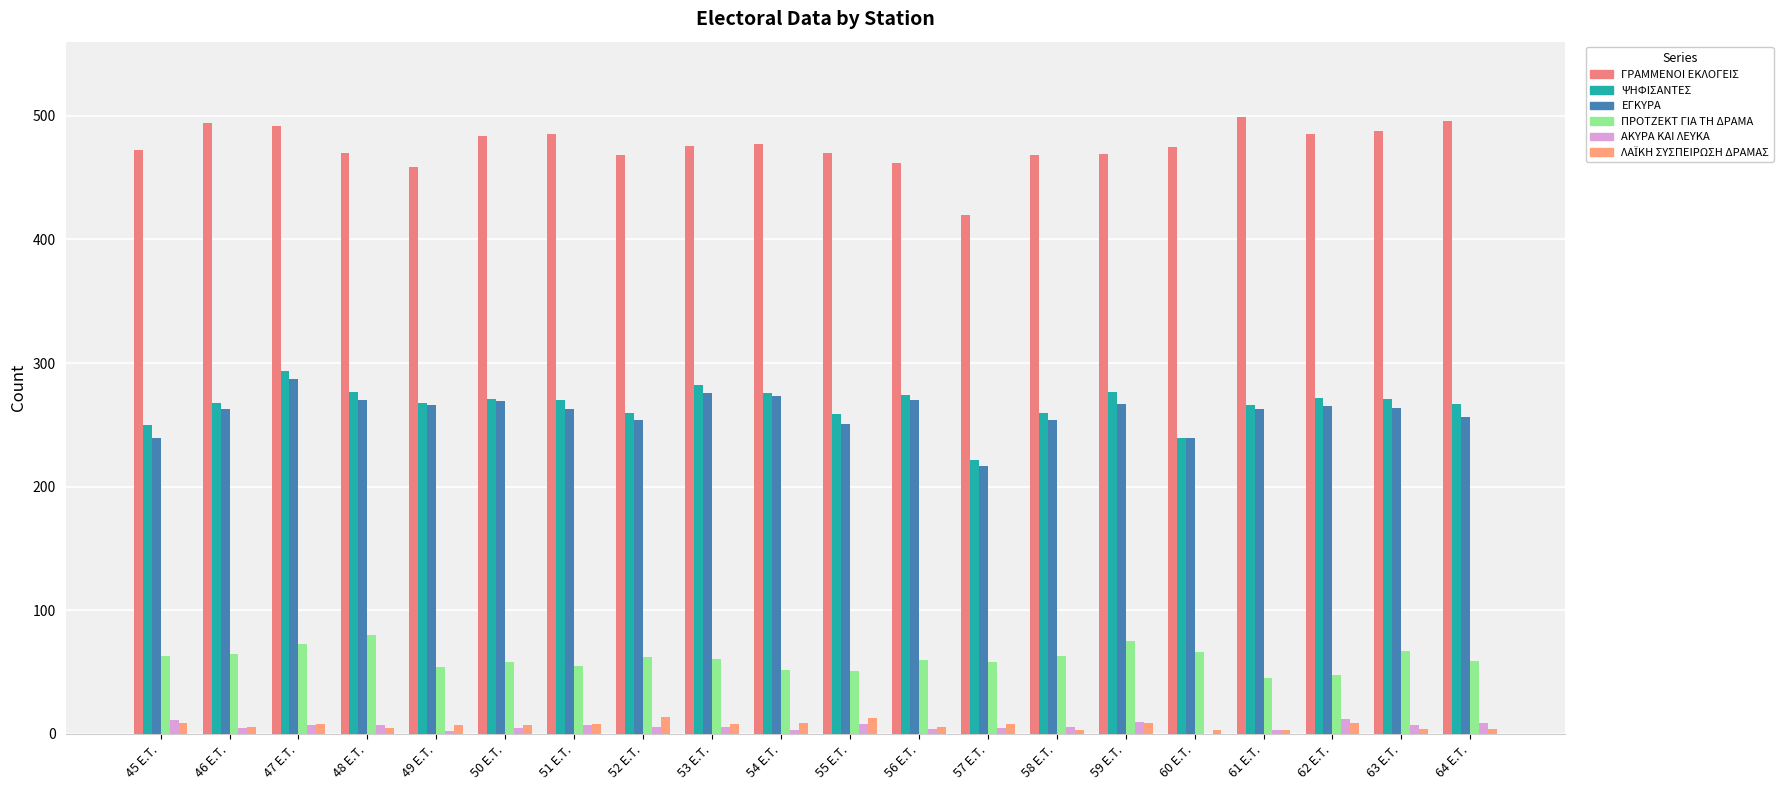

At which label is ΛΑΪΚΗ ΣΥΣΠΕΙΡΩΣΗ ΔΡΑΜΑΣ closest to 8?

47 E.T.